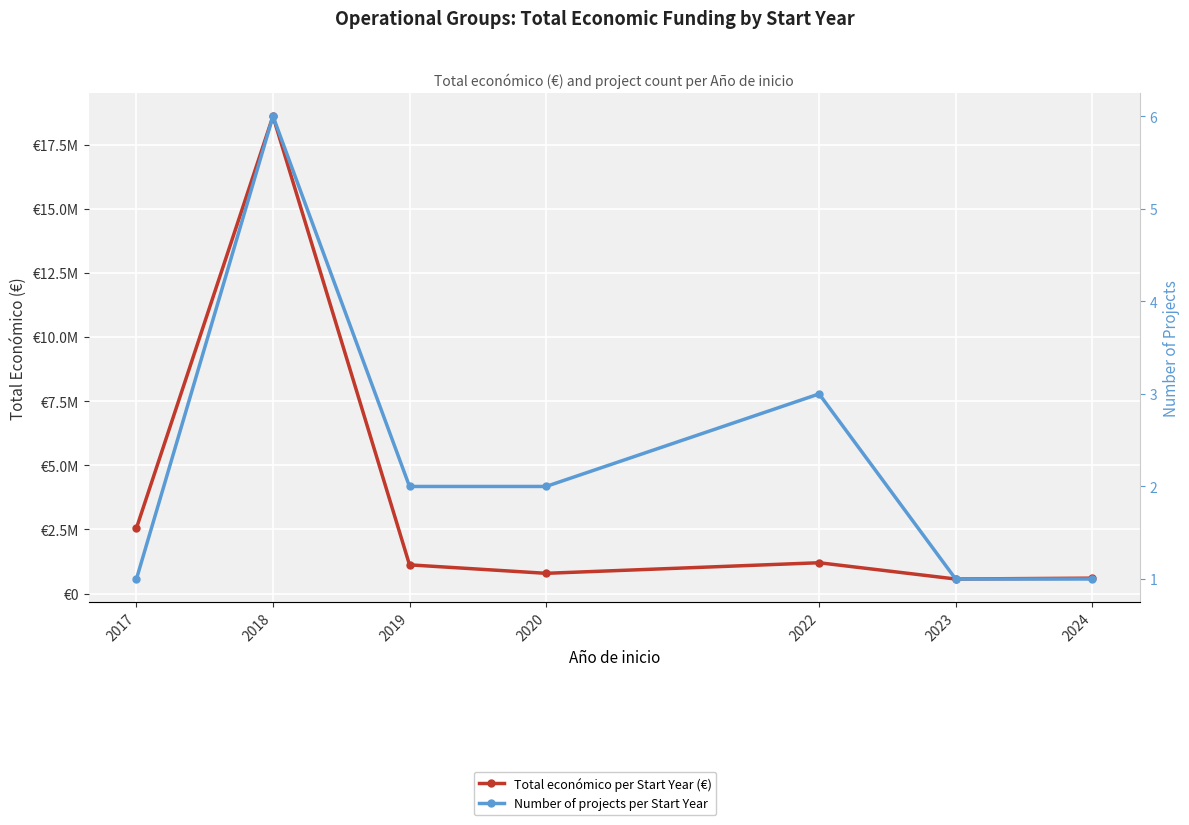

How many data points in Total económico per Start Year (€) are above 1119237?

3